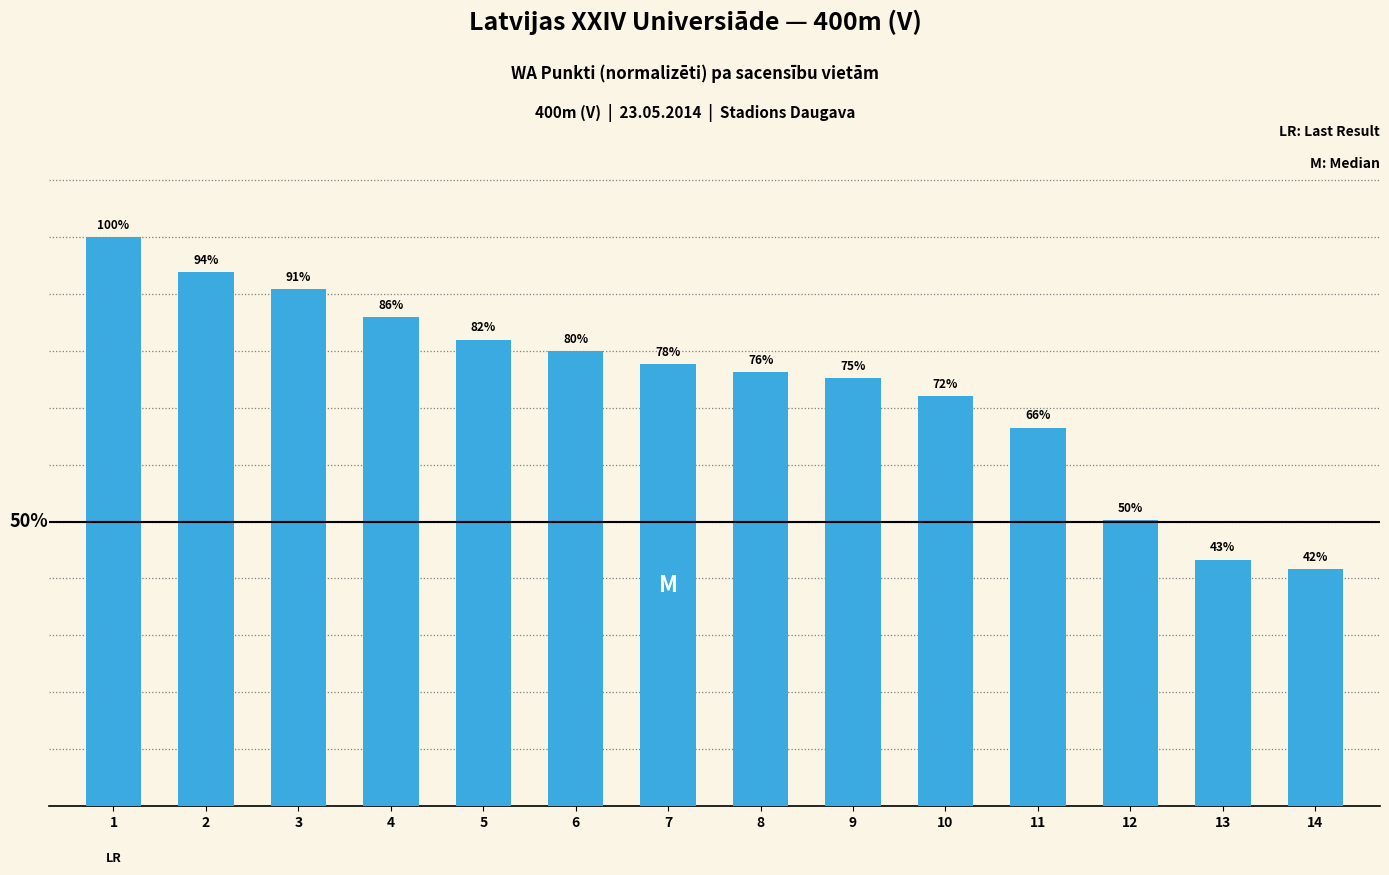

Which has a higher value, 7 or 10?

7